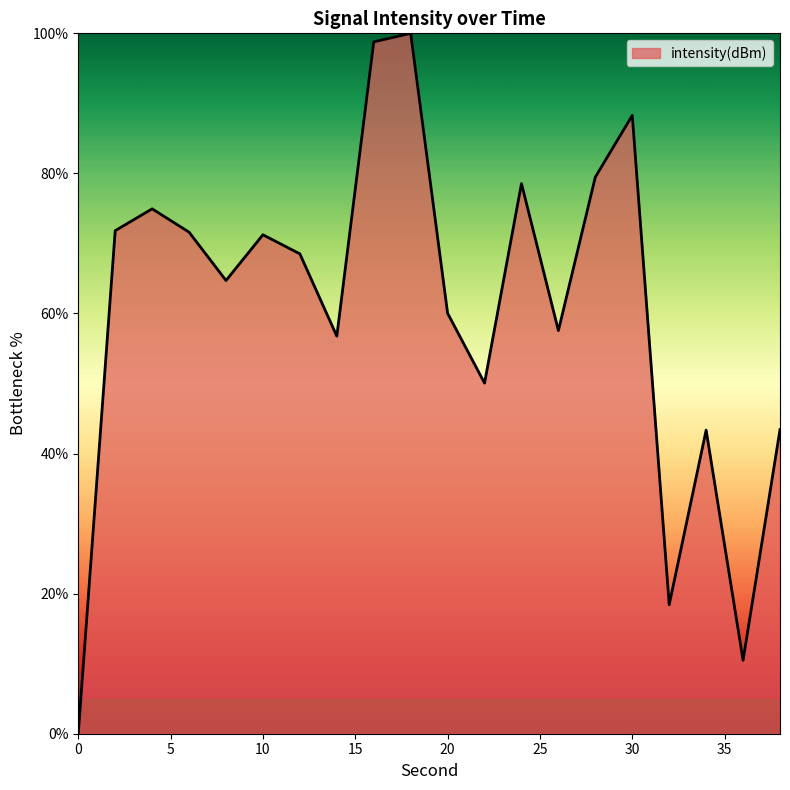

What is the greatest value displayed?

100.0